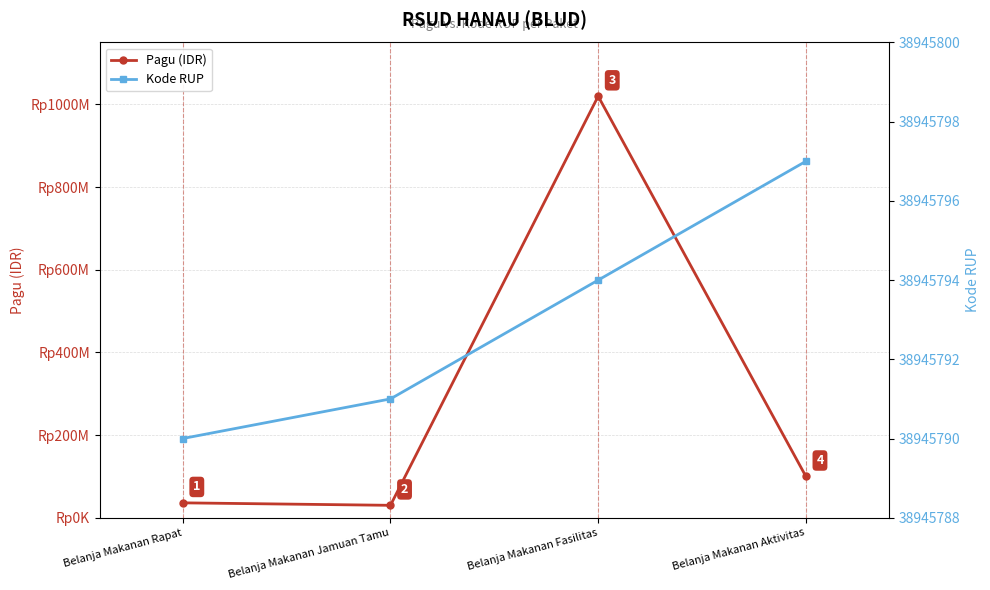

Between Belanja Makanan Jamuan Tamu and Belanja Makanan Aktivitas, which series saw the biggest shift?

Pagu (IDR)